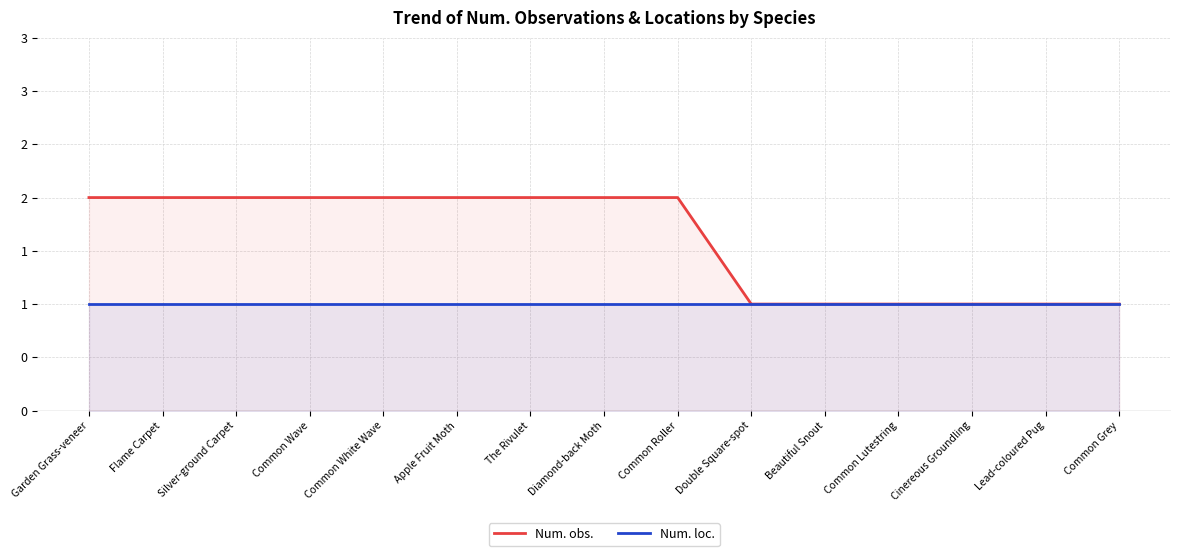

What is the maximum value for Num. obs.?

2